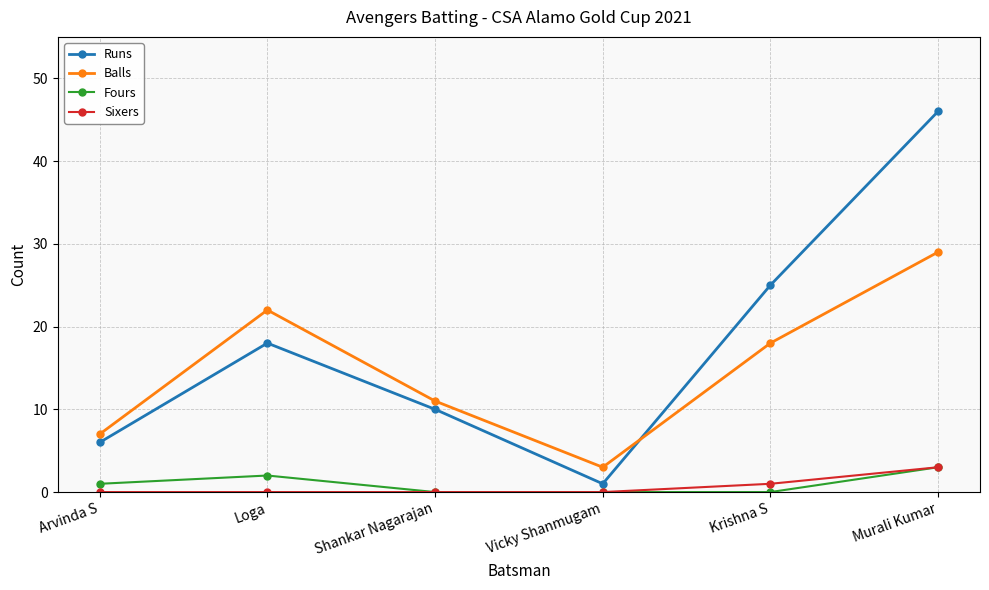

True or false: Runs and Sixers cross at least once.

False